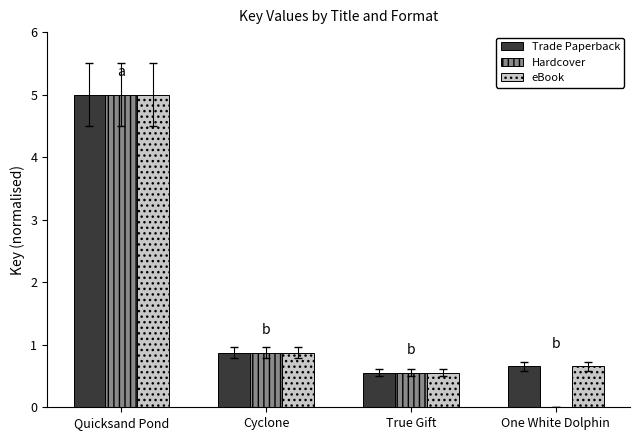

At which category is the sum across all series the highest?

Quicksand Pond